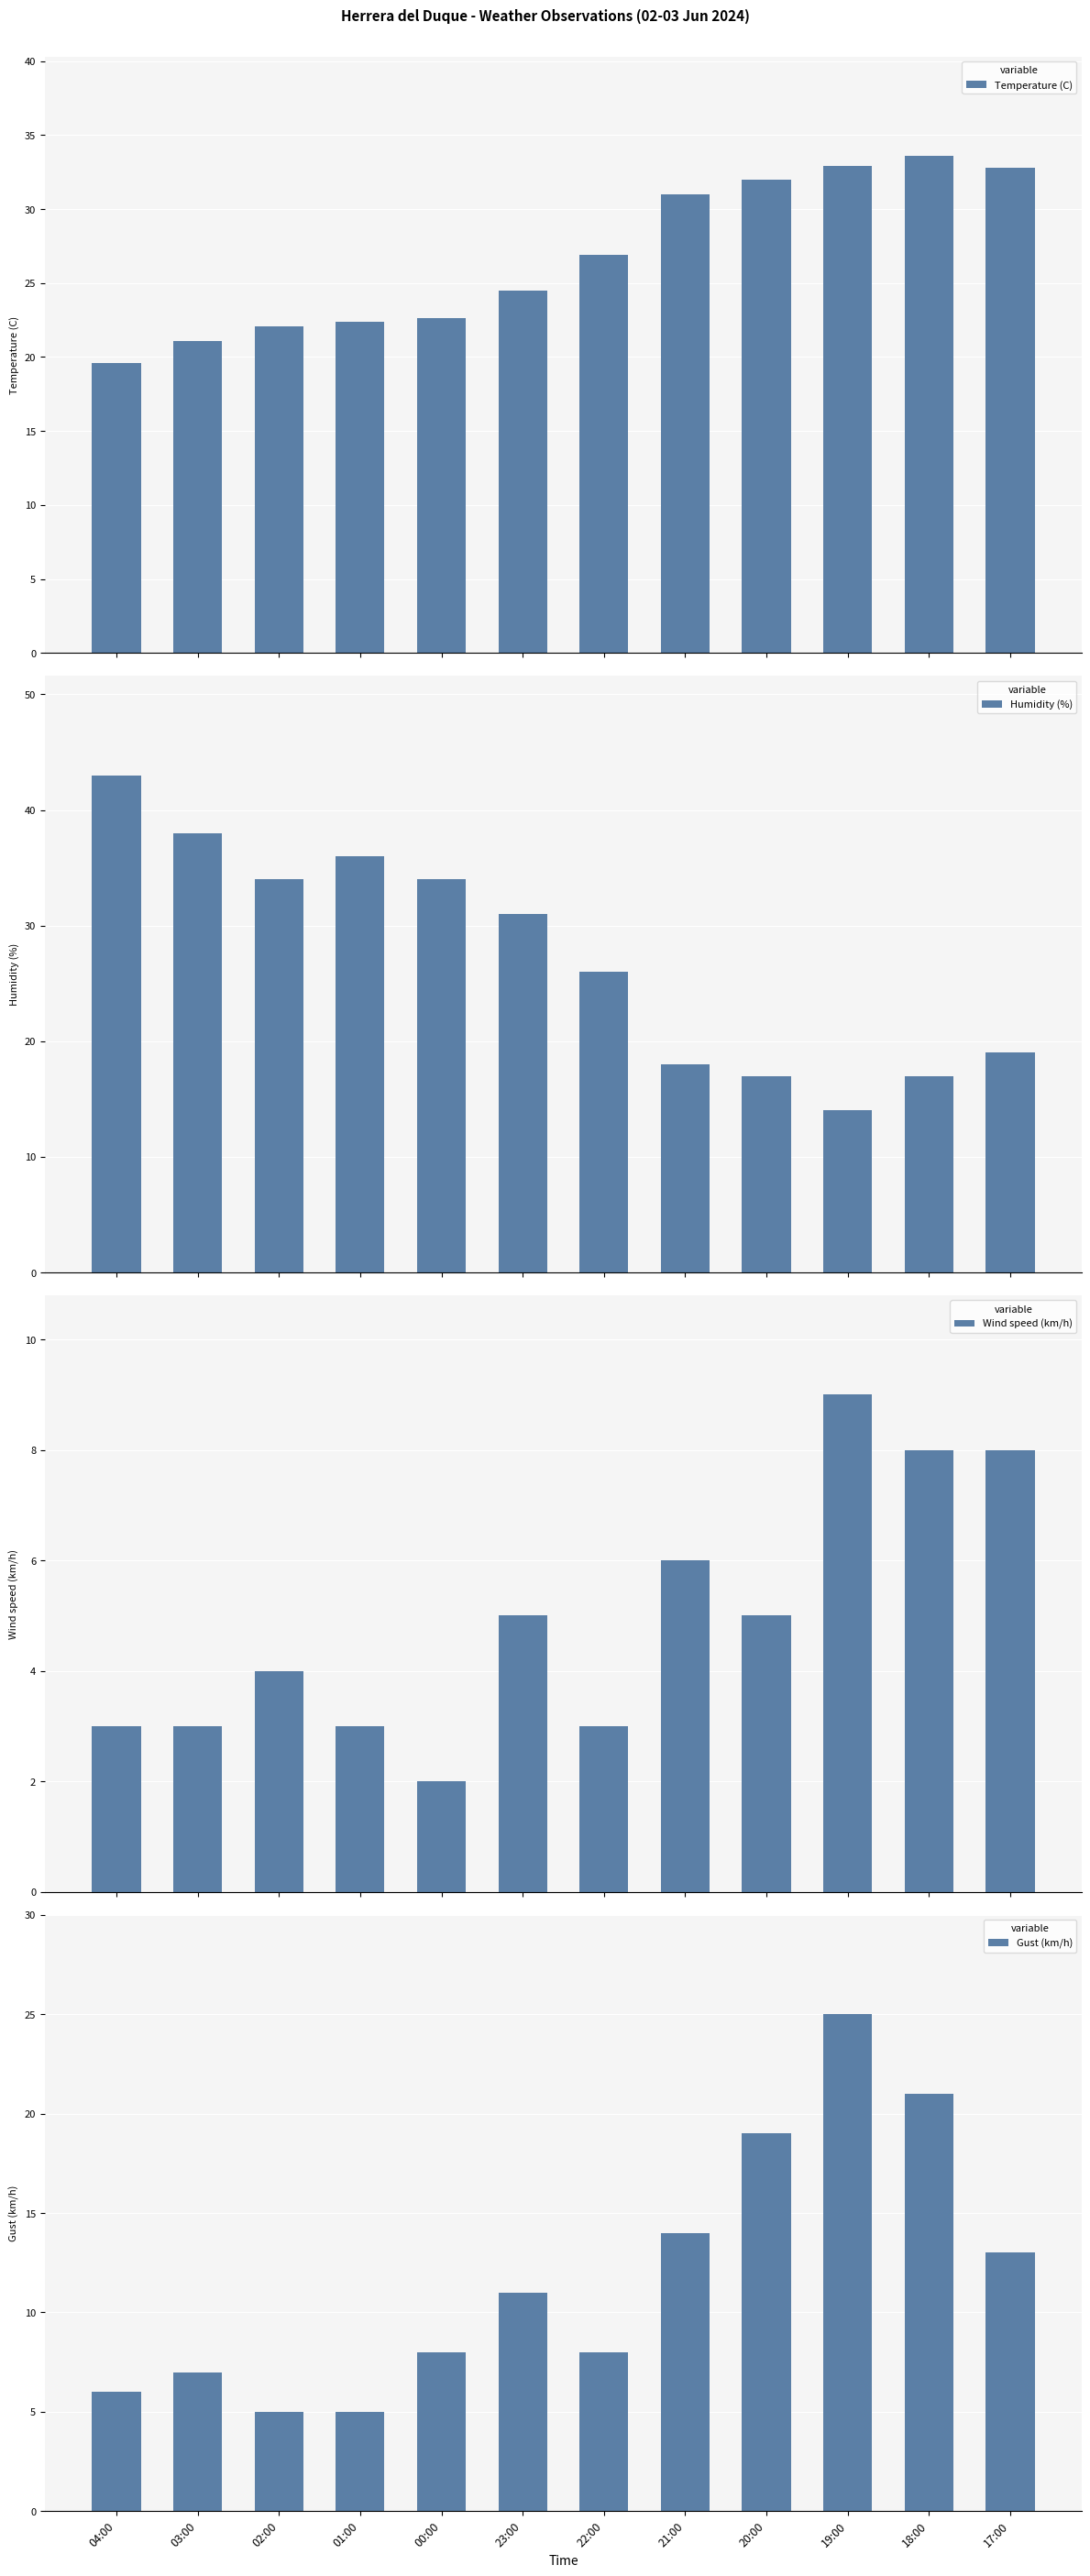

Are the bars horizontal?

No